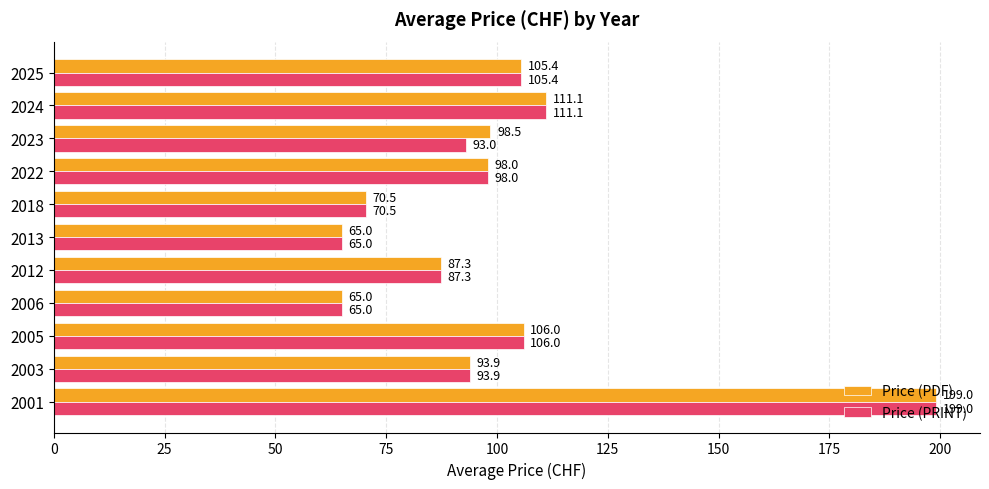

At which category is the sum across all series the highest?

2001